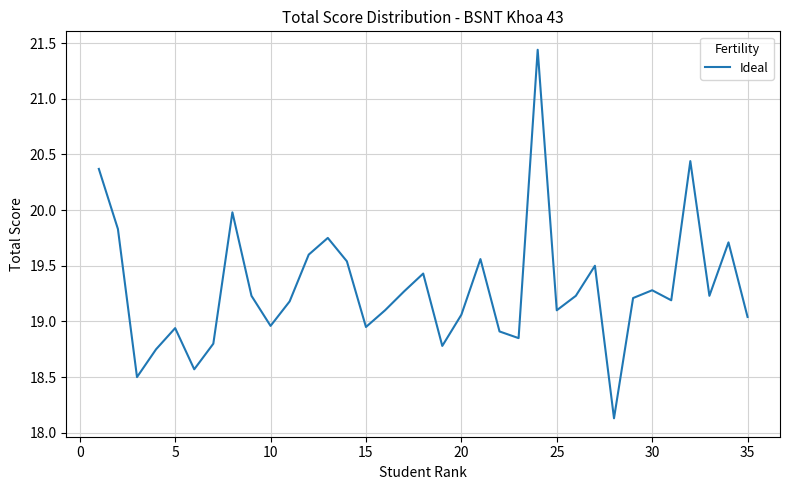

What is the smallest value displayed?

18.1